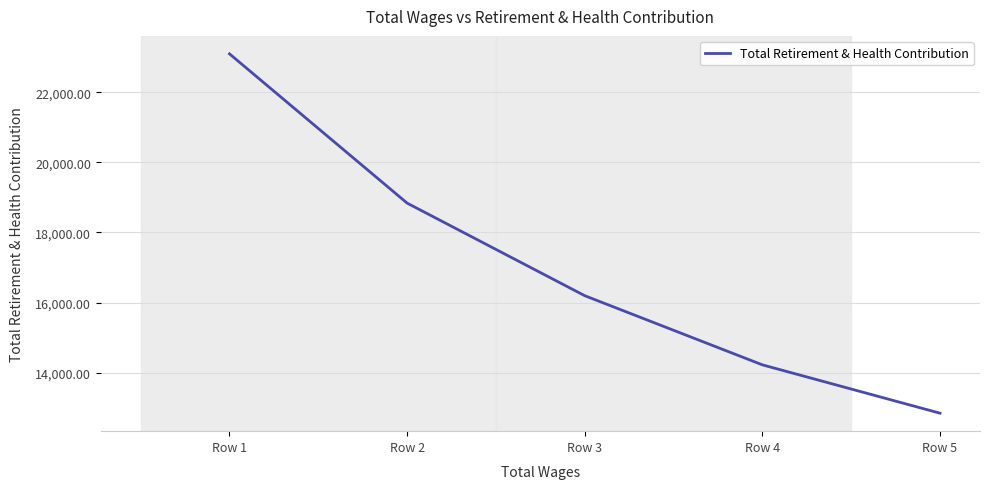

What is the ratio of the value at Row 4 to the value at Row 3?

0.9